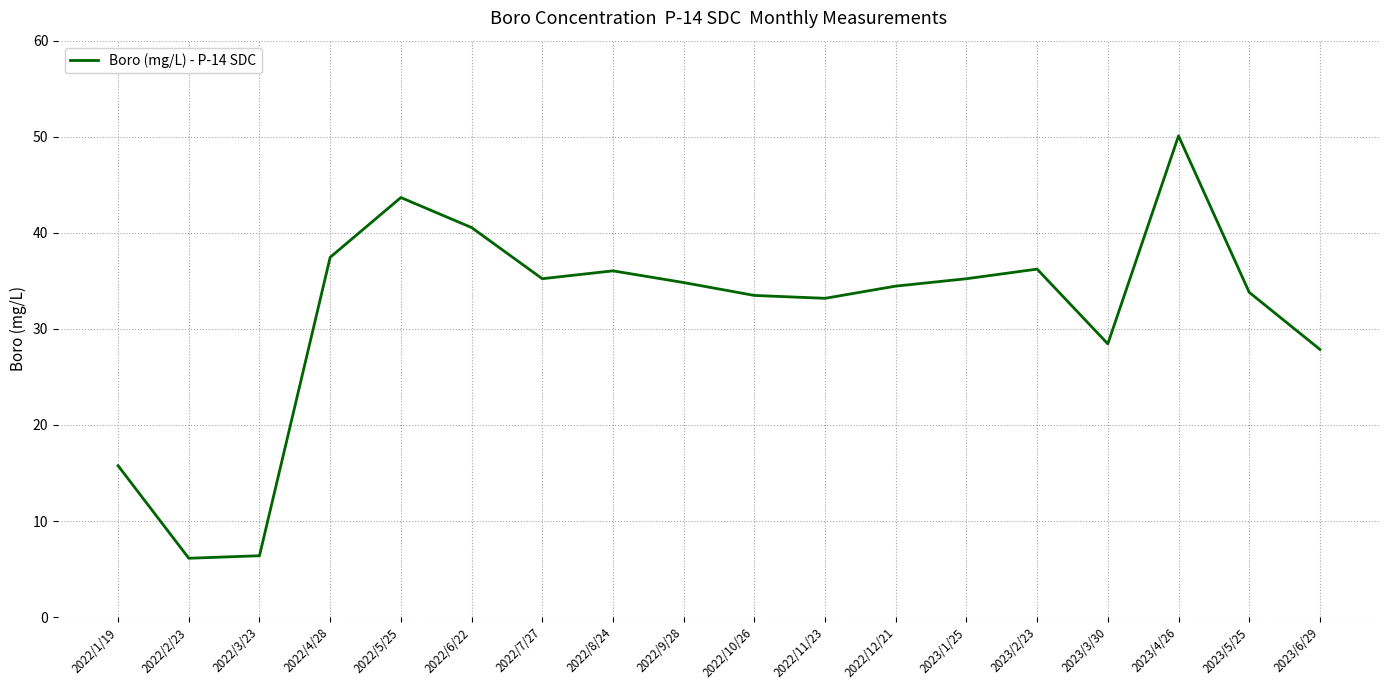

What position from the left is 2022/5/25?

5